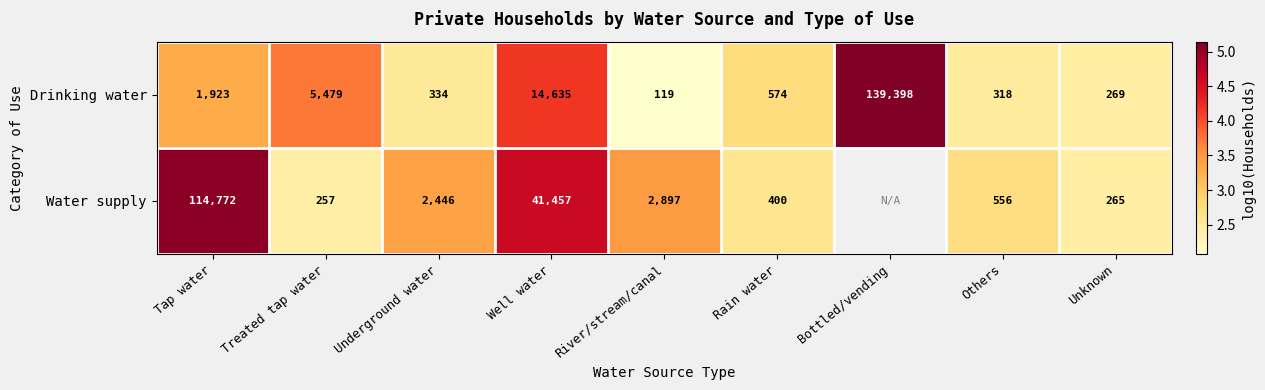

Rank the series at Underground water from lowest to highest value.

Drinking water, Water supply